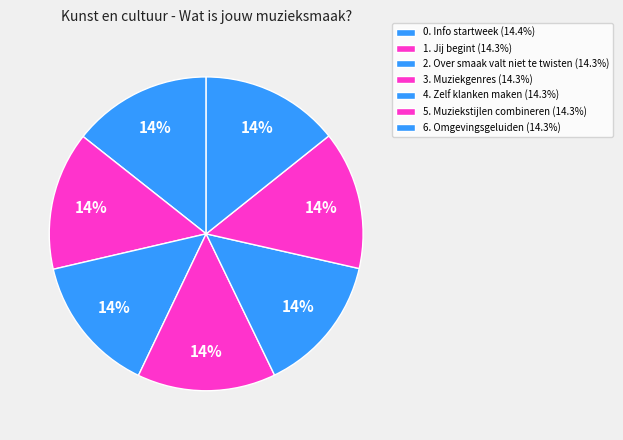

What percentage do 5. Muziekstijlen combineren and 6. Omgevingsgeluiden together represent?

28.5%